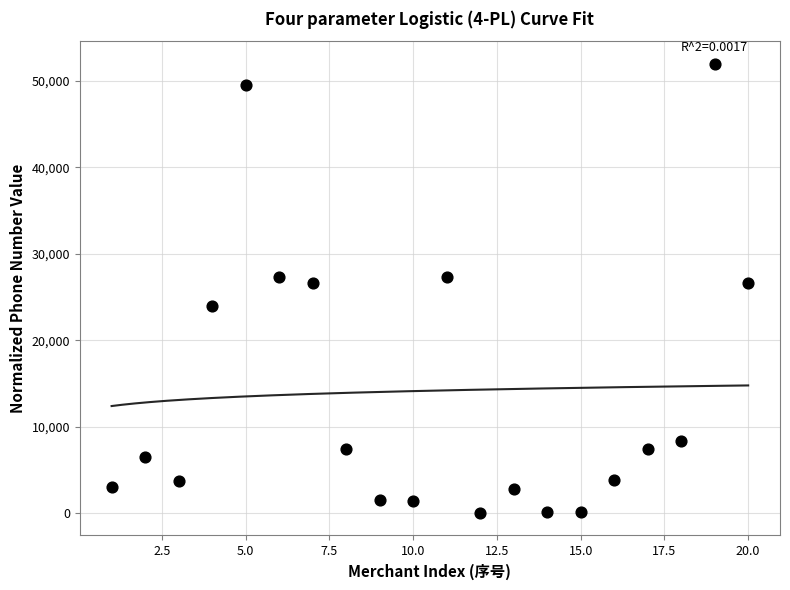

What is the range of X values (max minus min)?

19.0